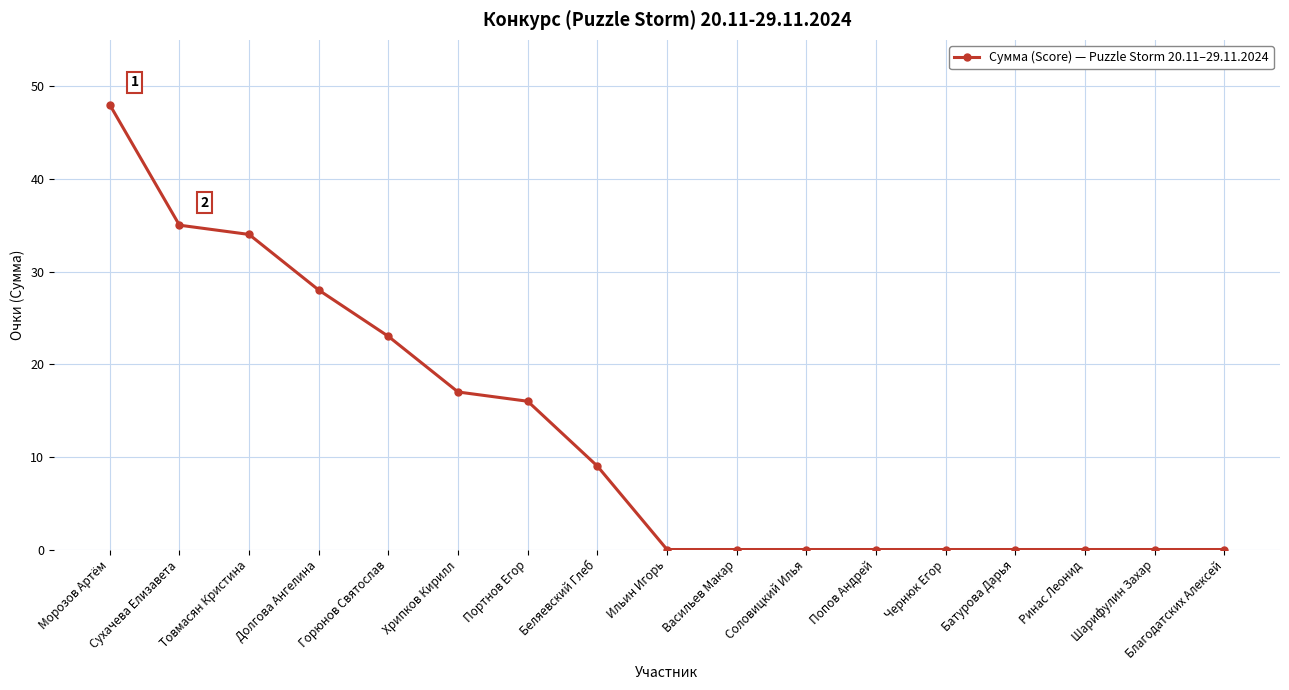

What is the difference between the values at Попов Андрей and Беляевский Глеб?

9